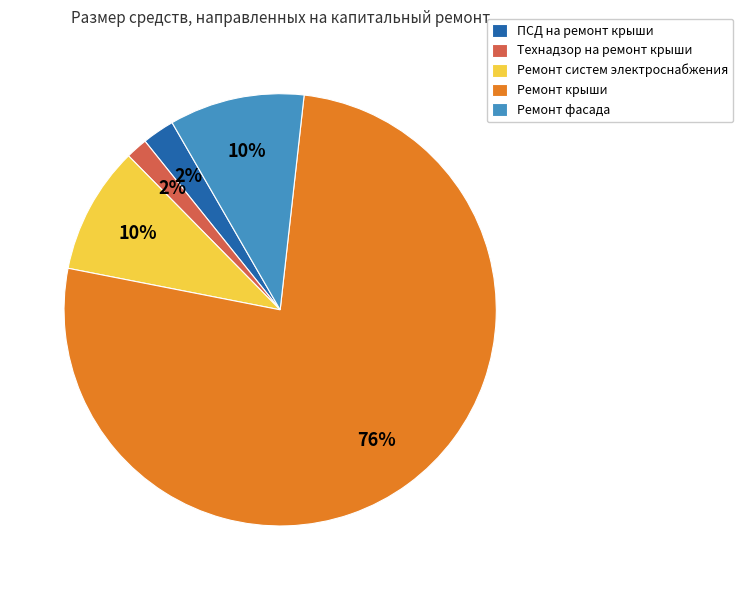

To the nearest percent, what is the combined percentage of Ремонт систем электроснабжения and Ремонт фасада?

20%